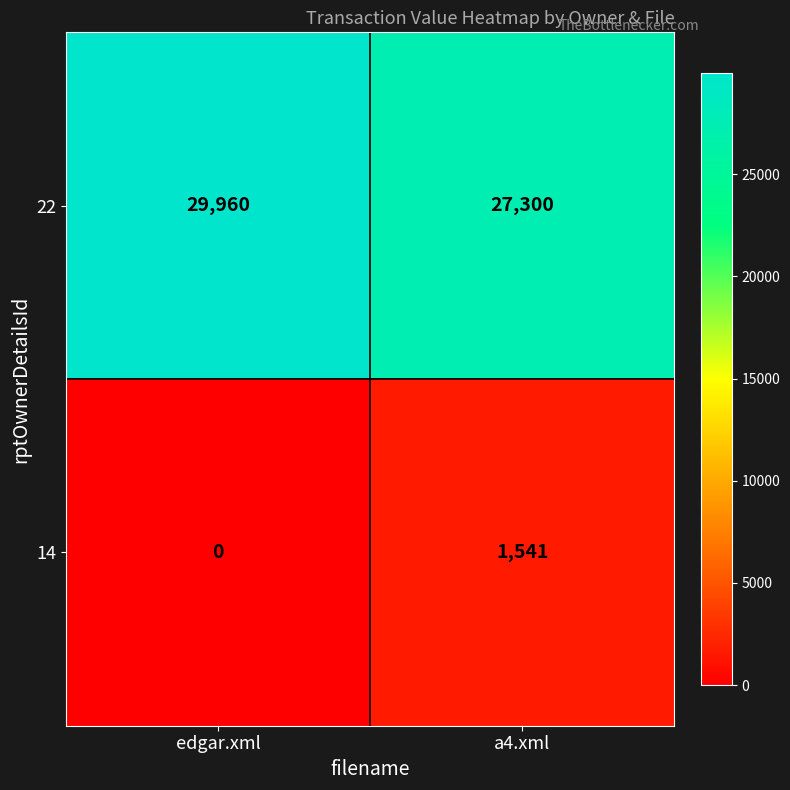

Reading left to right, list all the values displayed in this chart.

22: edgar.xml=29960	a4.xml=27300
14: edgar.xml=0	a4.xml=1541